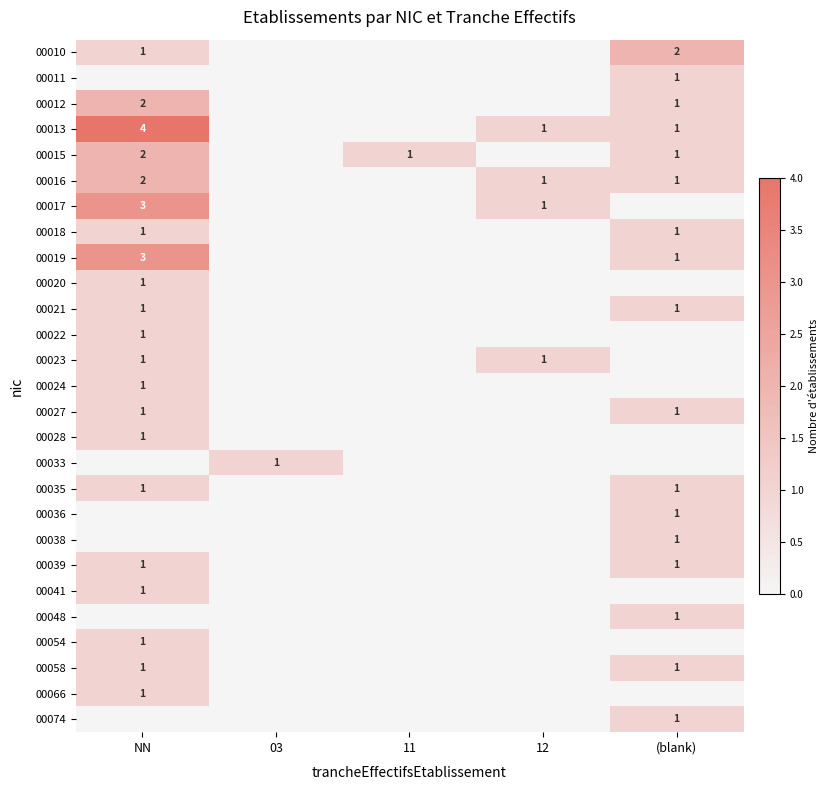

The 00012 series shows 2 at NN. True or false?

True